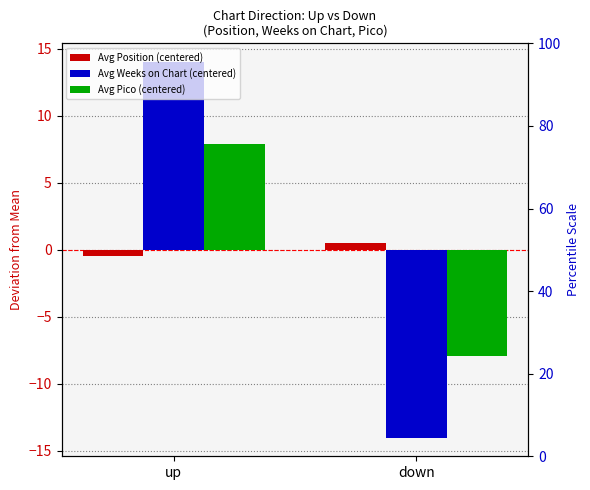

Read the Avg Weeks on Chart (centered) value at down.

-14.0